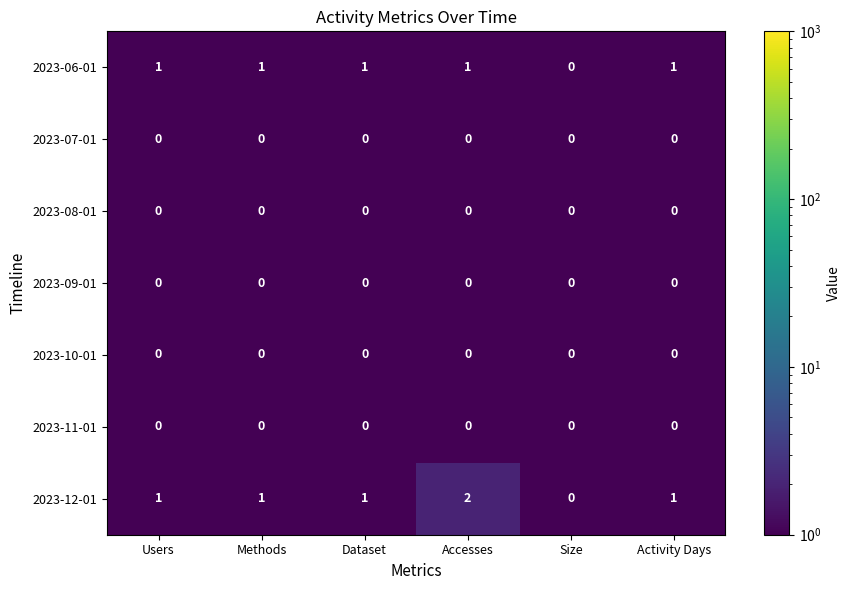

Which series has the widest spread of values?

2023-12-01